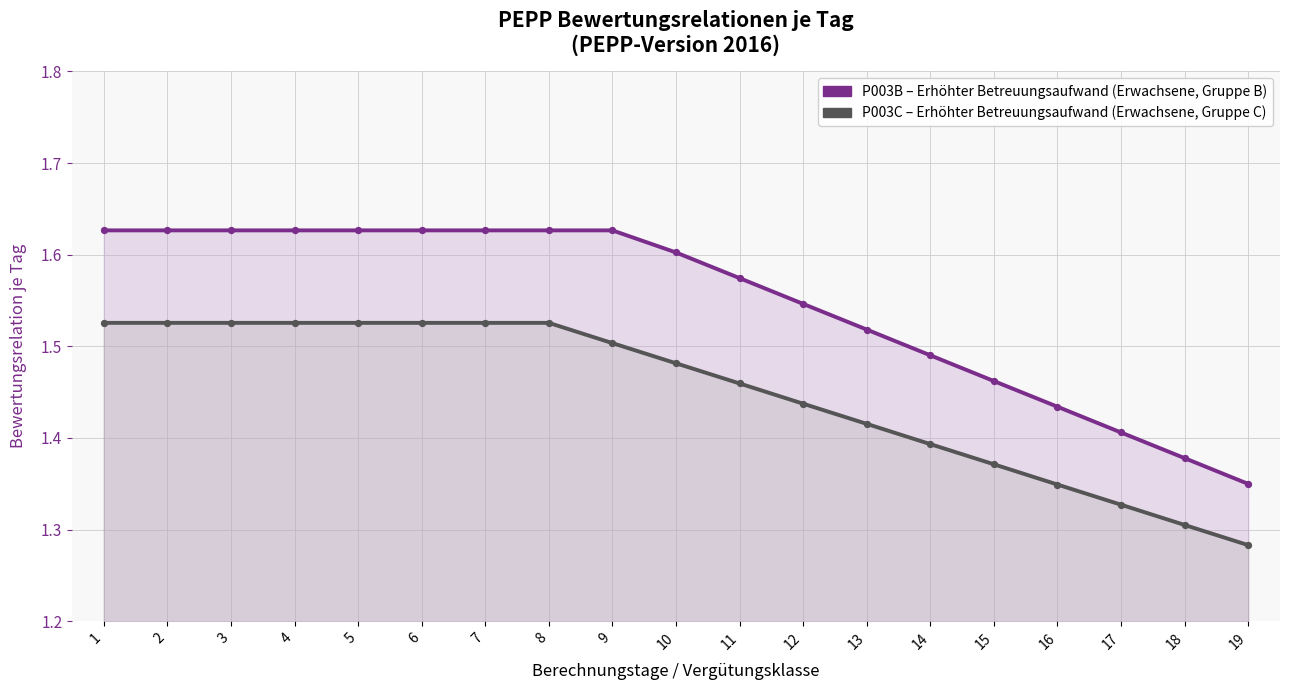

Which series reaches the minimum Y coordinate?

P003C – Erhöhter Betreuungsaufwand (Erwachsene, Gruppe C)